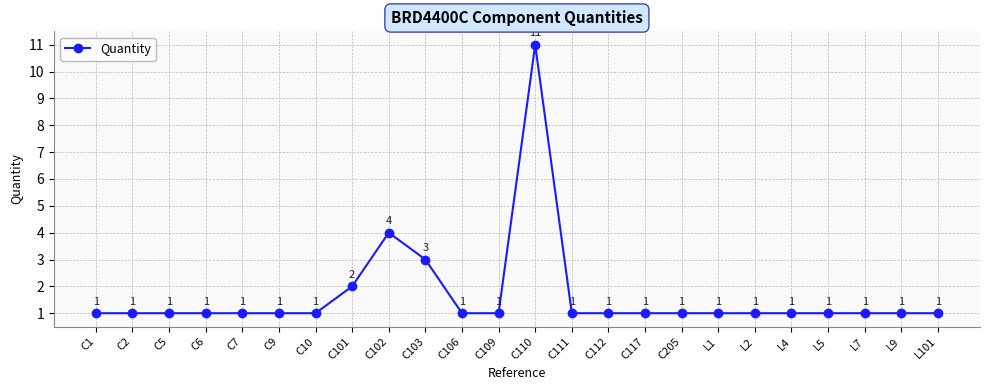

What is the maximum value shown in the chart?

11